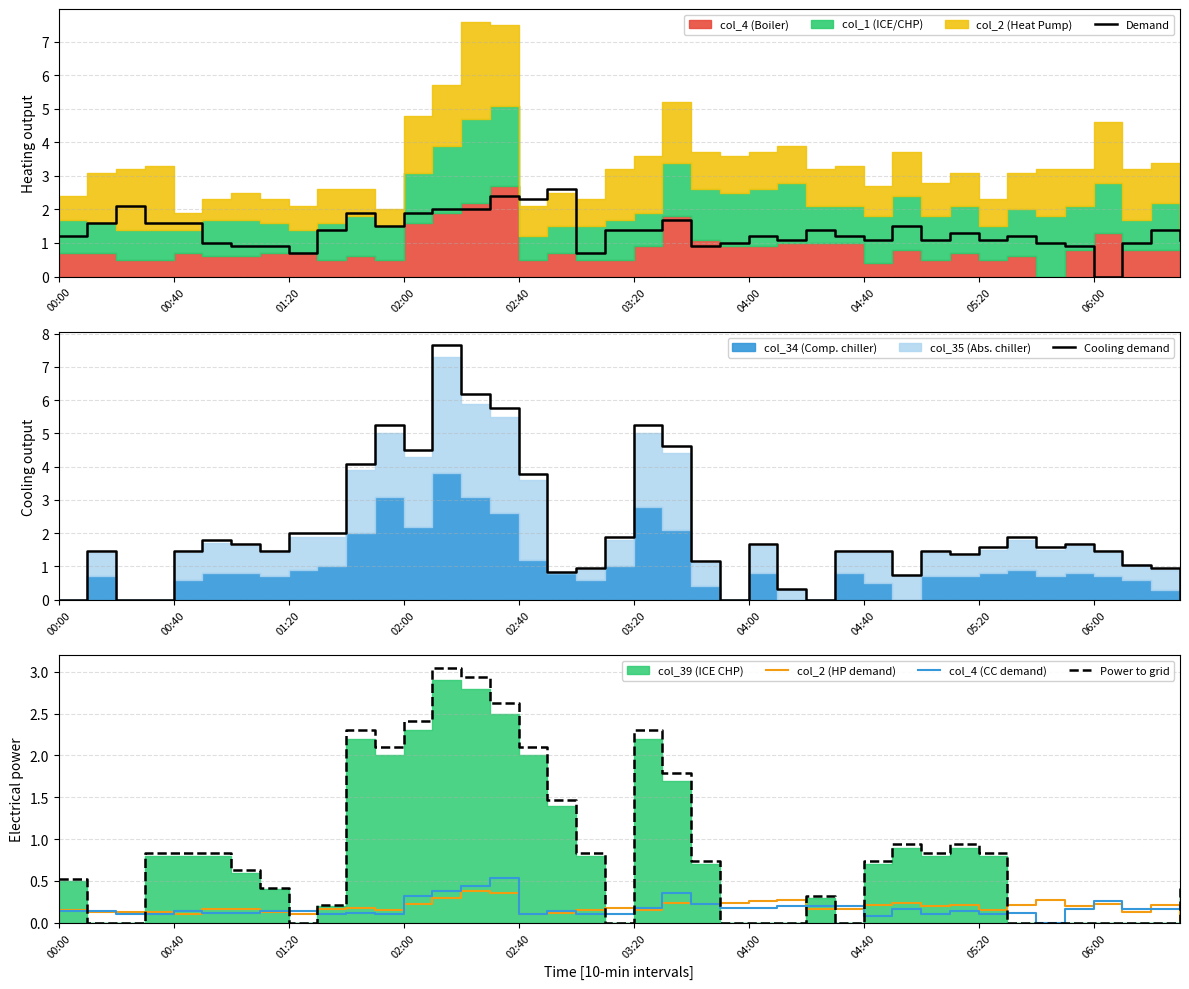

What is the difference between the maximum and minimum values in the col_2 (HP demand) series?

0.3